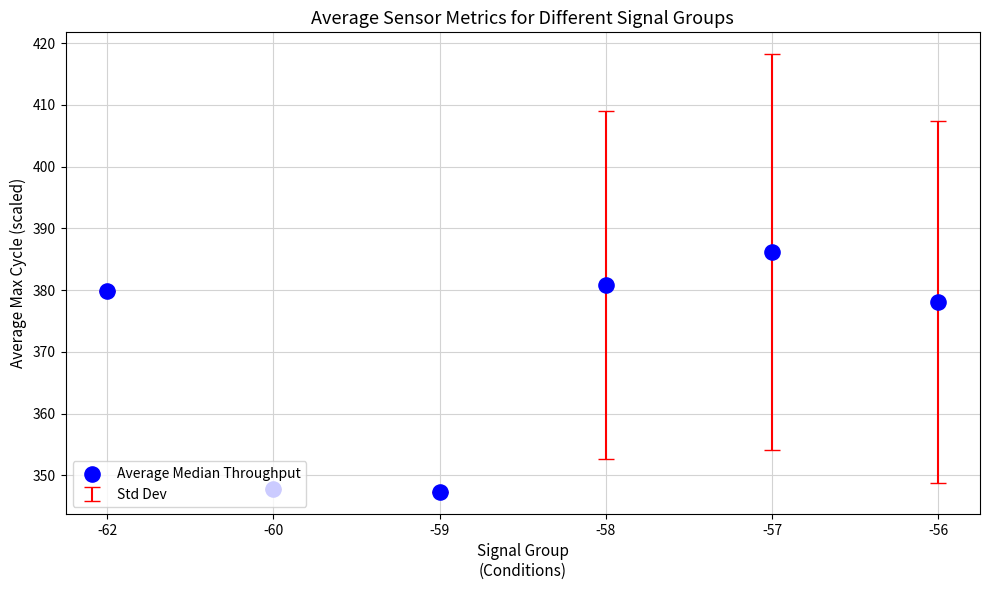

Between -62 and -60, which is larger?

-62